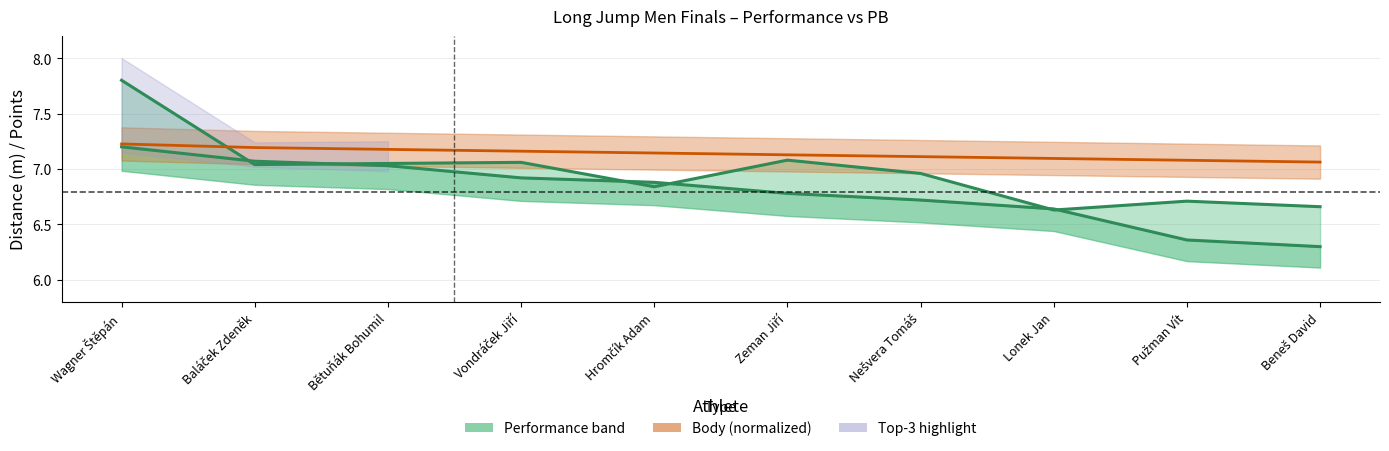

Which has a higher value, Nešvera Tomáš or Zeman Jiří?

Zeman Jiří